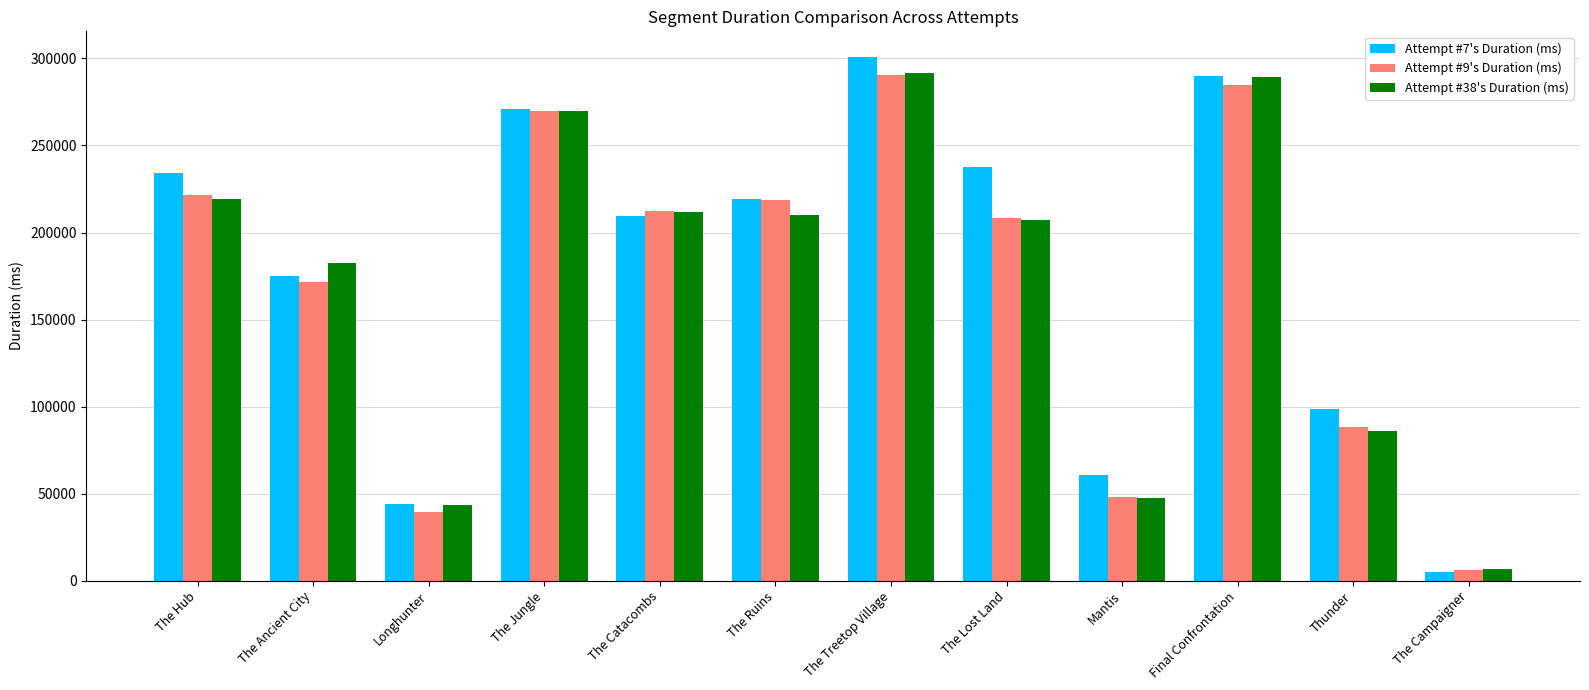

What is the sum of all Attempt #38's Duration (ms) values?

2065097